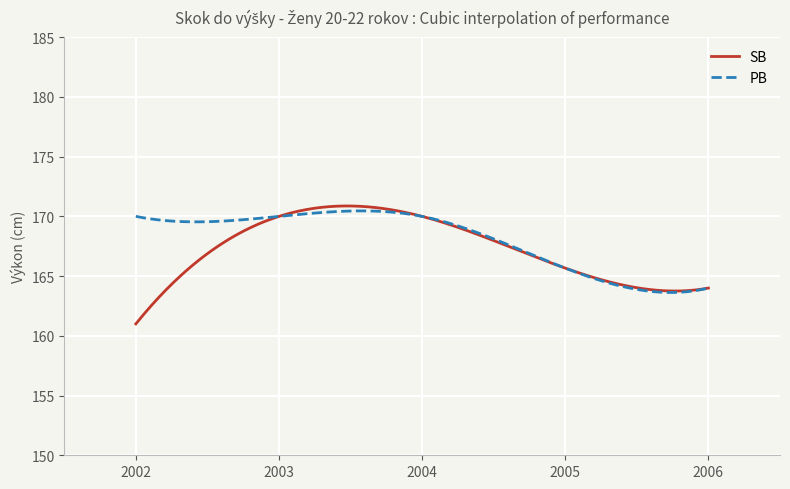

Which series has the largest range (max minus min)?

SB